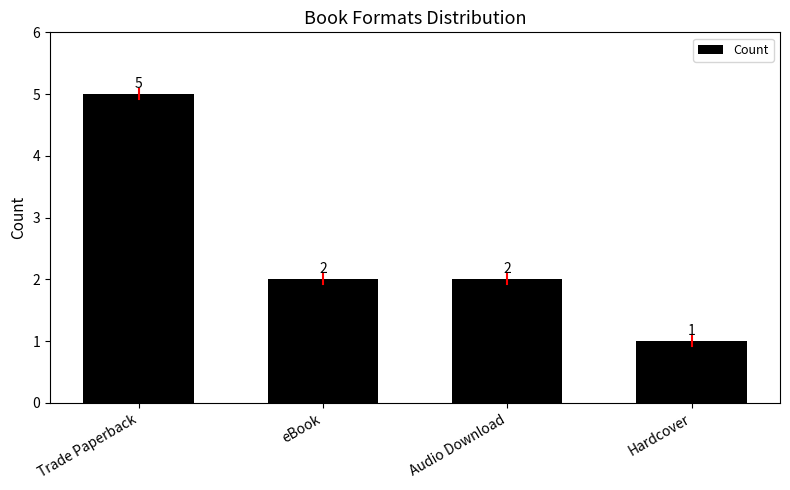

What is the value of the 3rd bar from the left?

2